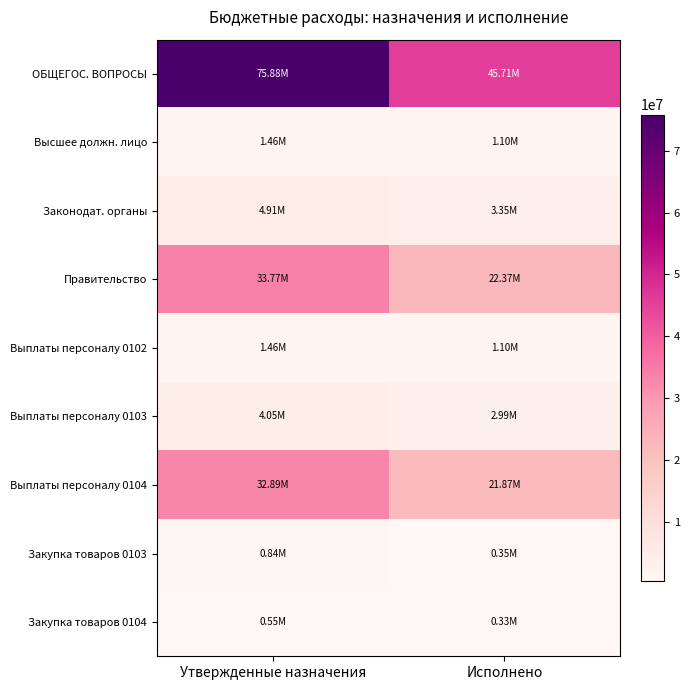

Reading right to left, what are all the values shown in this chart?

ОБЩЕГОС. ВОПРОСЫ: Исполнено=45712225.9	Утвержденные назначения=75881462.6
Высшее должн. лицо: Исполнено=1103351.5	Утвержденные назначения=1461000.0
Законодат. органы: Исполнено=3347900.7	Утвержденные назначения=4910000.0
Правительство: Исполнено=22367849.5	Утвержденные назначения=33775000.0
Выплаты персоналу 0102: Исполнено=1103351.5	Утвержденные назначения=1461000.0
Выплаты персоналу 0103: Исполнено=2992297.2	Утвержденные назначения=4052000.0
Выплаты персоналу 0104: Исполнено=21865426.0	Утвержденные назначения=32893000.0
Закупка товаров 0103: Исполнено=349130.5	Утвержденные назначения=844000.0
Закупка товаров 0104: Исполнено=330307.5	Утвержденные назначения=548000.0